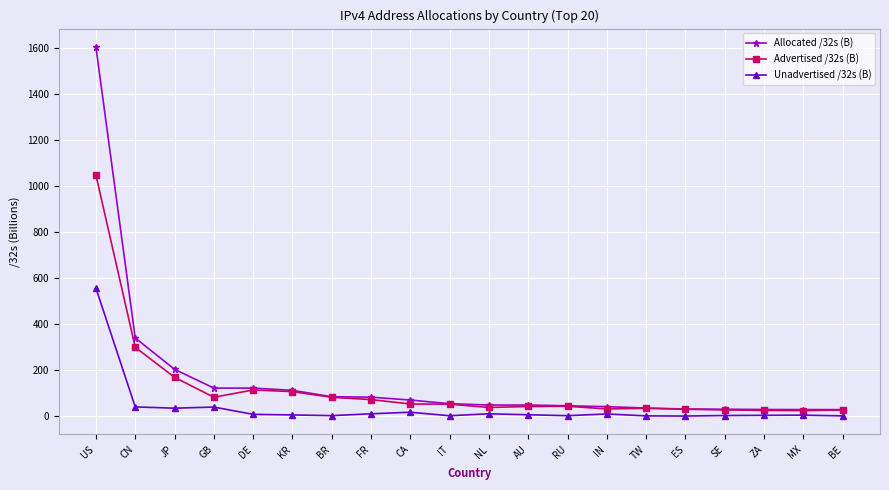

What position from the right is DE?

16